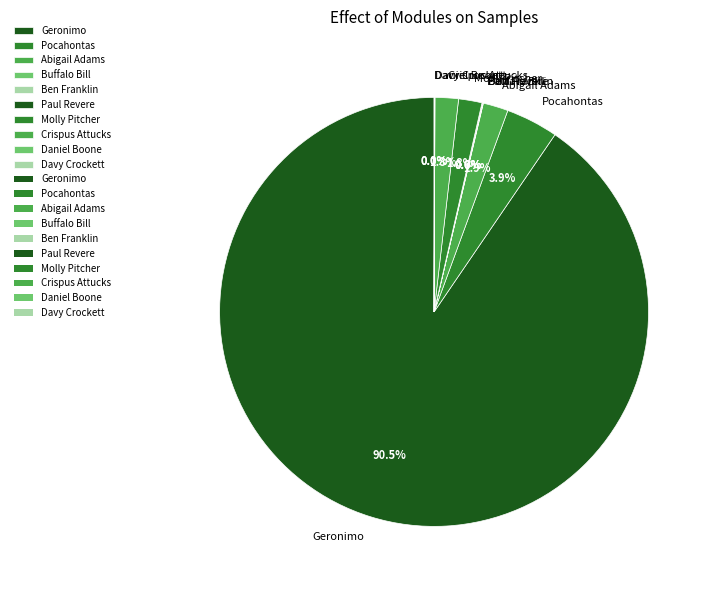

Is Abigail Adams the majority of the pie?

No